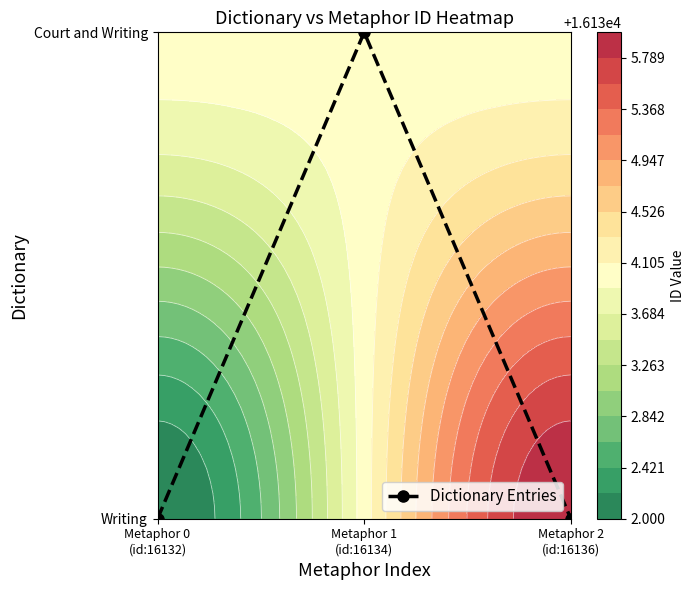

How many data points does each series have?

3